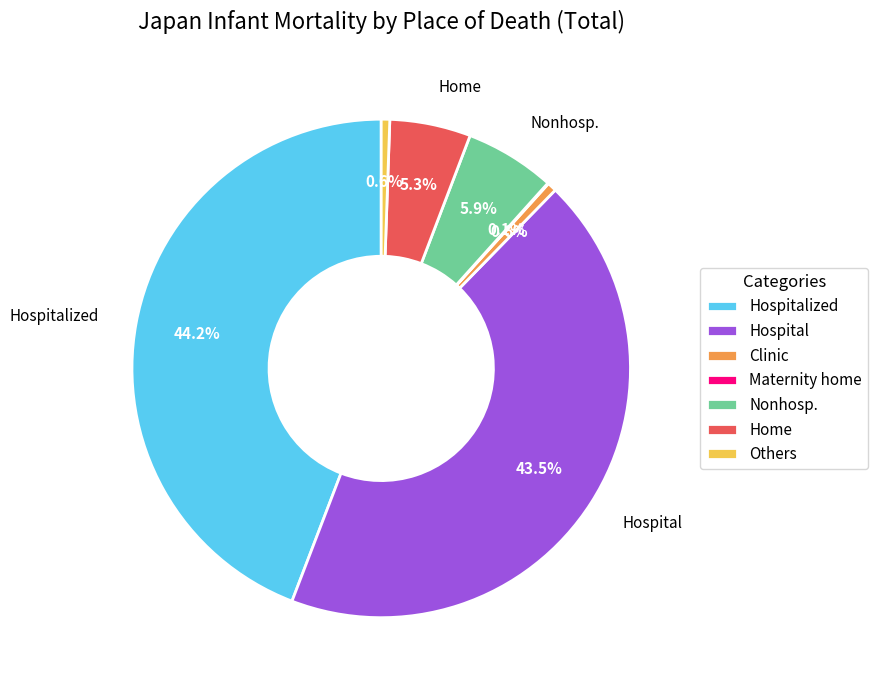

Is Nonhosp. the majority of the pie?

No